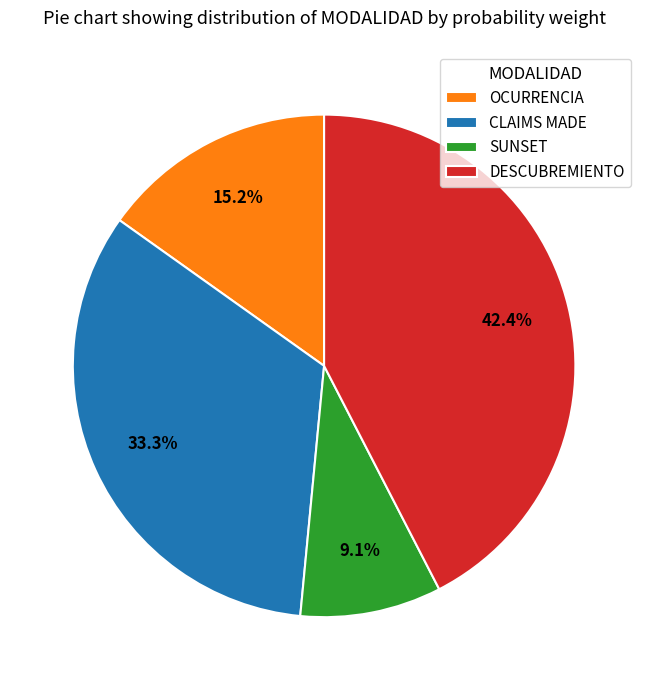

True or false: SUNSET accounts for 9% of the total.

True